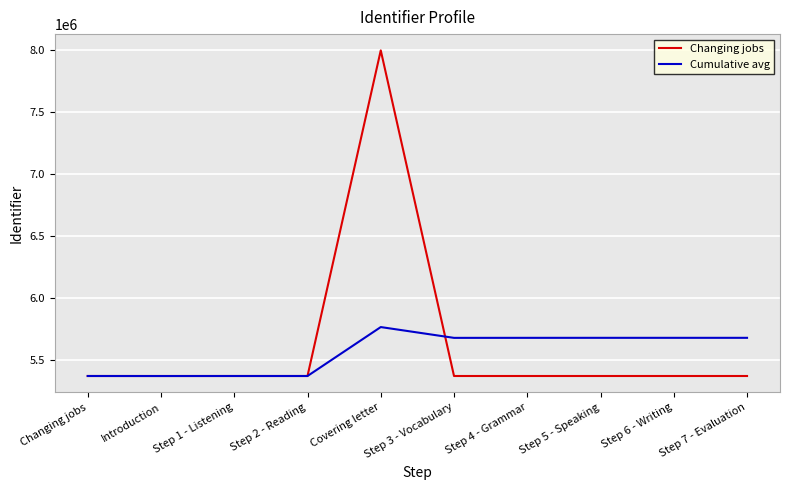

What is the sum of the Changing jobs values at Step 6 - Writing and Step 3 - Vocabulary?

10749316.0